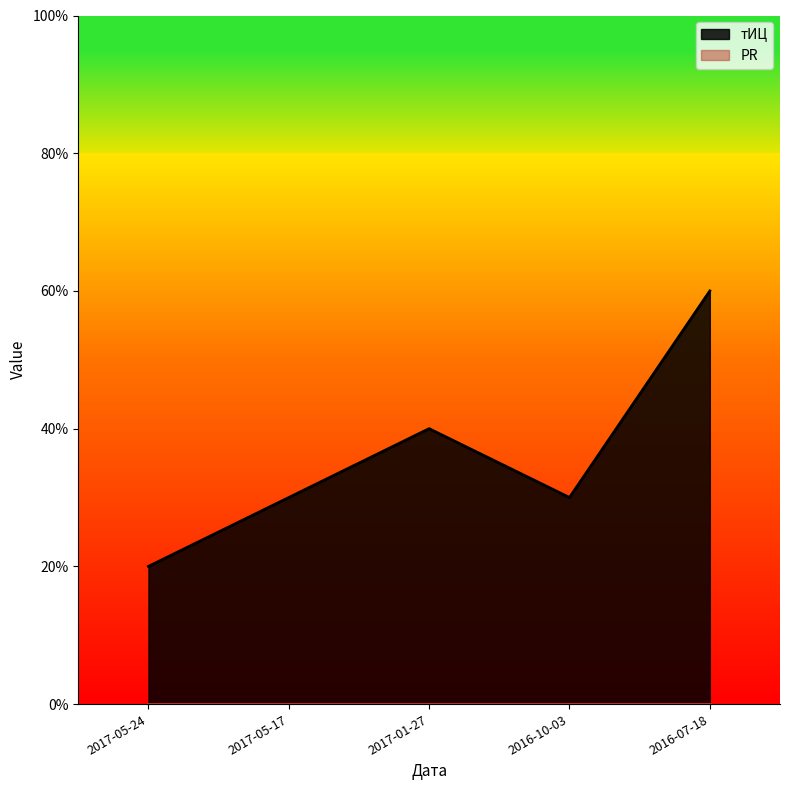

The chart shows a value of 60 at 2016-07-18. True or false?

True